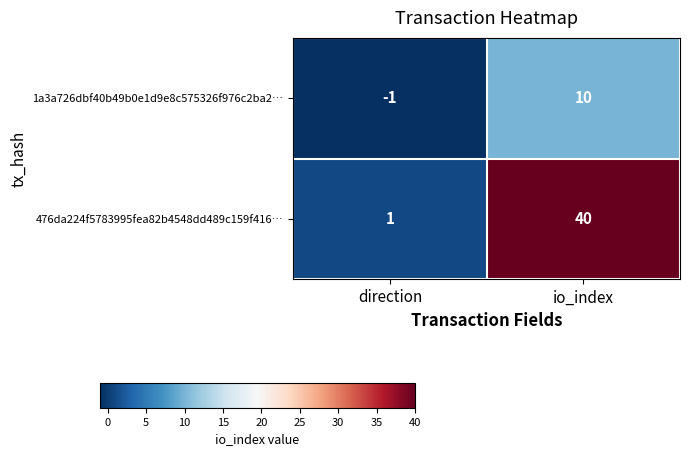

What is the difference between the 1a3a726dbf40b49b0e1d9e8c575326f976c2ba2… values at direction and io_index?

11